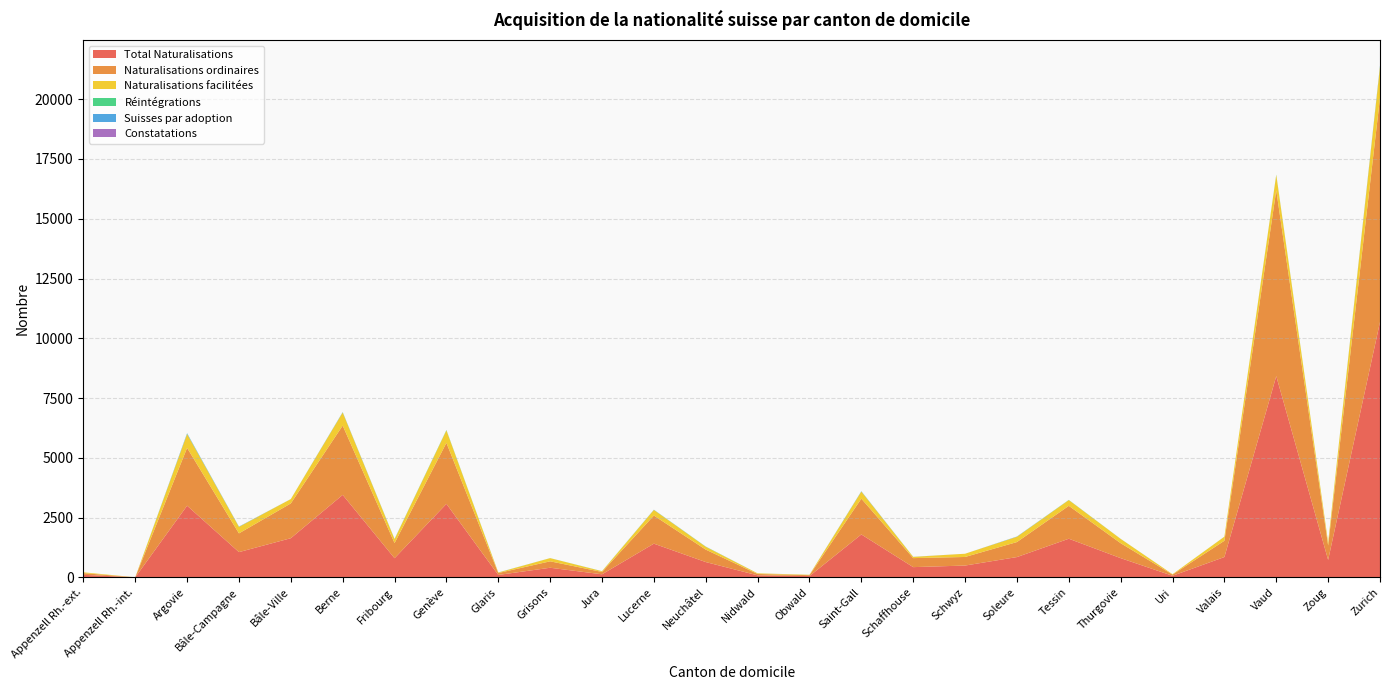

Reading right to left, what are all the values shown in this chart?

Total Naturalisations: 10680	729	8417	850	66	804	1616	849	494	428	1795	54	84	640	1410	128	402	101	3074	801	3450	1638	1056	2998	2	106
Naturalisations ordinaires: 9383	605	7774	681	50	625	1376	628	359	377	1497	37	57	520	1176	98	269	80	2552	633	2898	1455	784	2418	0	71
Naturalisations facilitées: 1296	123	642	169	16	179	240	221	135	51	296	16	27	120	234	30	133	21	521	165	548	181	272	580	2	35
Réintégrations: 13	4	15	2	0	2	8	1	0	1	4	0	0	6	5	3	2	2	16	3	6	2	3	9	0	0
Suisses par adoption: 34	1	1	1	0	1	0	10	0	3	11	1	1	3	5	1	0	2	0	7	11	0	9	24	0	0
Constatations: 1	0	0	0	0	0	0	0	0	0	0	1	0	0	0	0	0	0	0	0	0	0	0	0	0	0